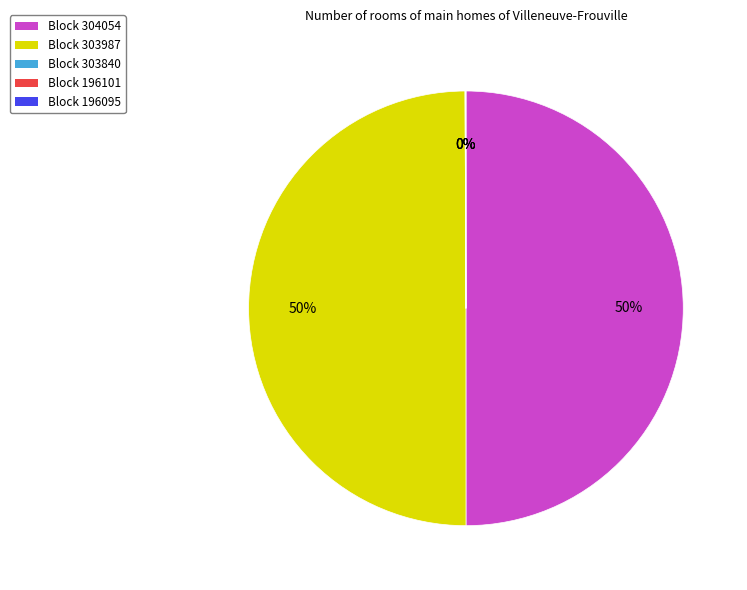

To the nearest percent, what is the average slice percentage?

20%